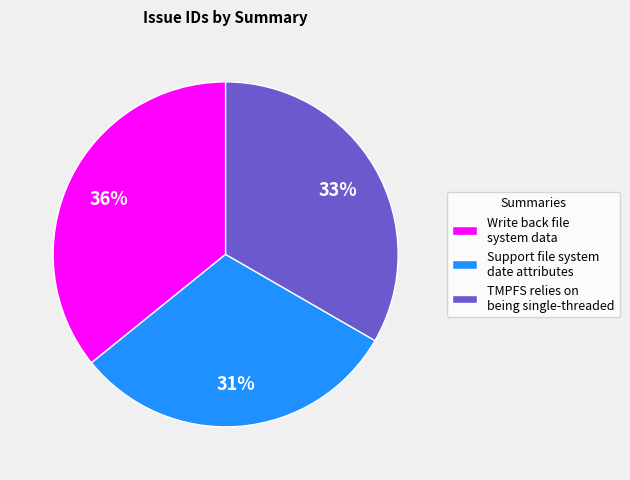

Which slice is the largest?

Write back file system data